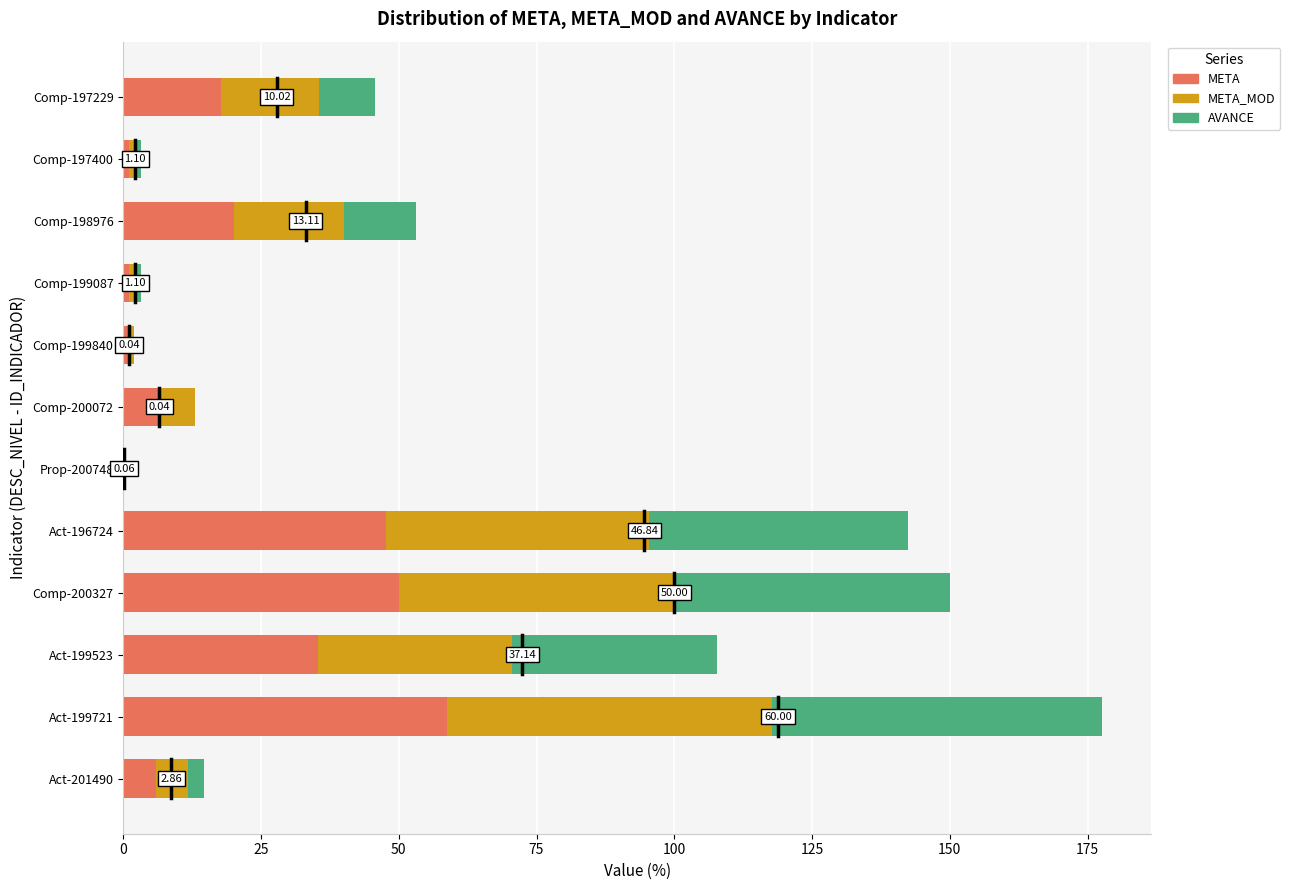

At which category is the sum across all series the highest?

Act-199721